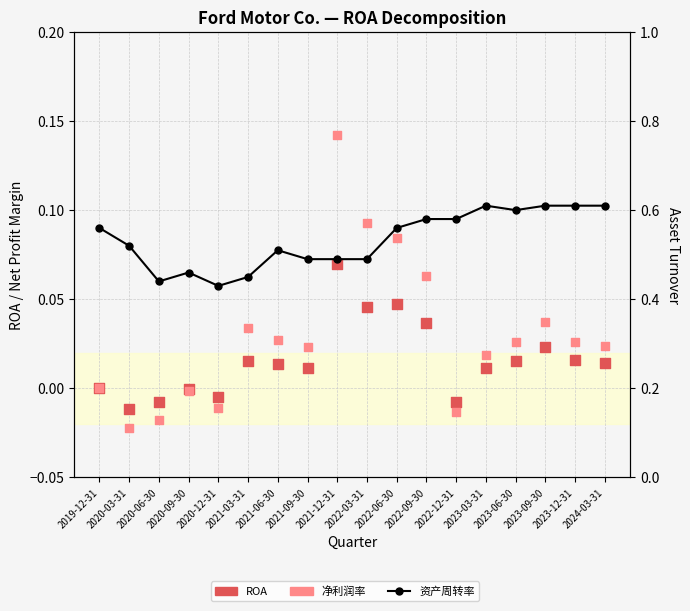

Which series reaches the maximum Y coordinate?

资产周转率